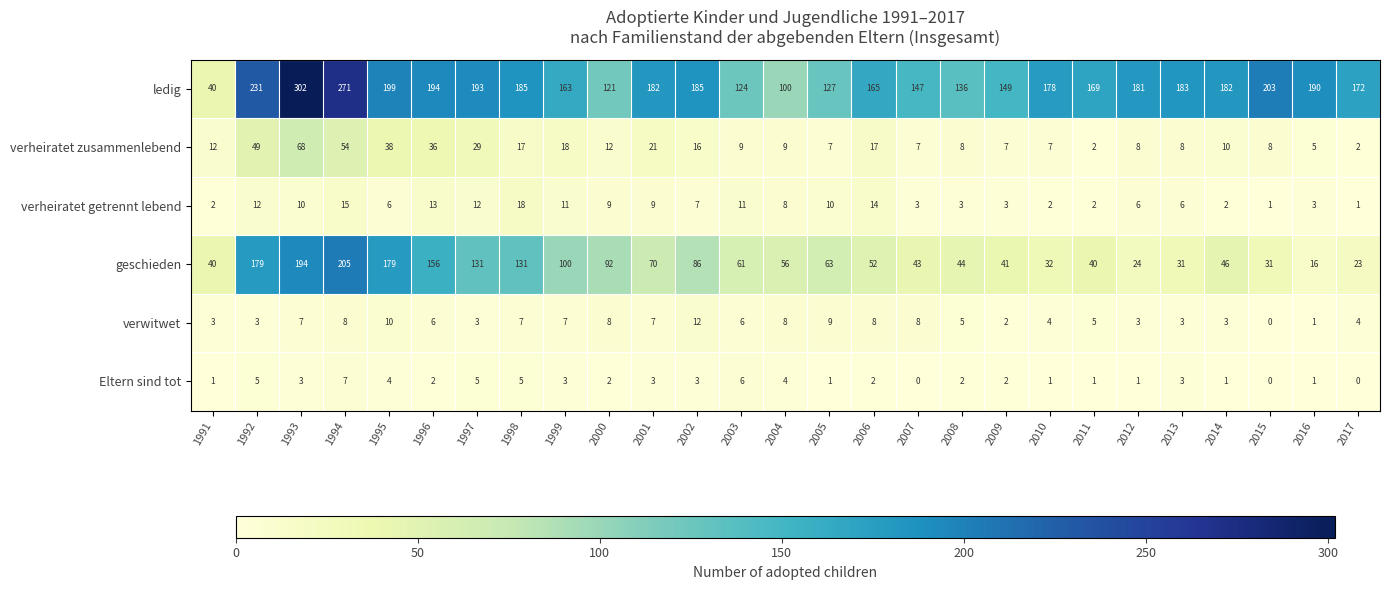

The verwitwet series shows 3 at 2004. True or false?

False